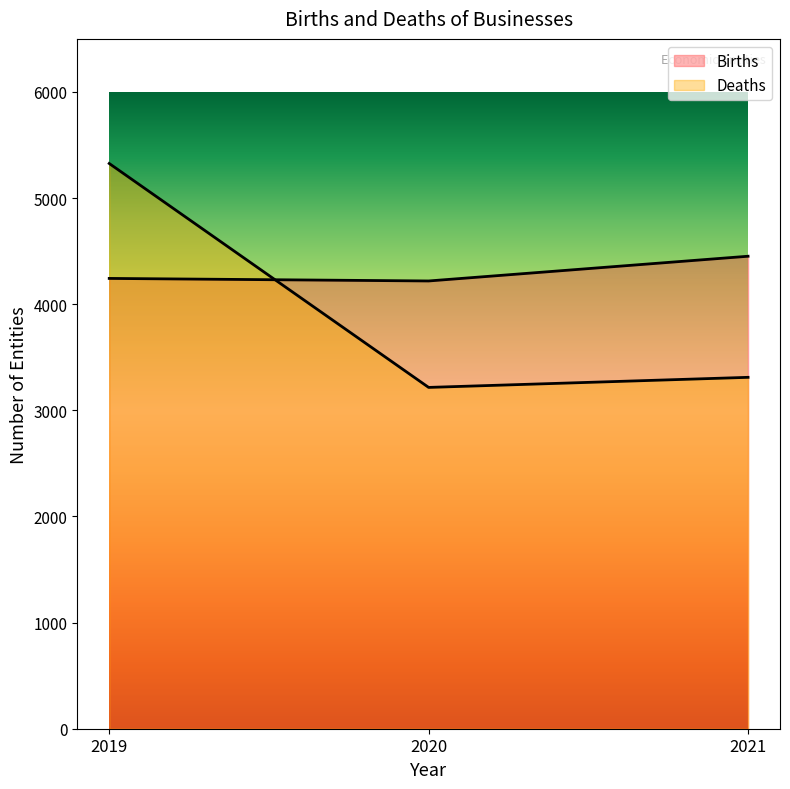

How many lines are shown in the chart?

2